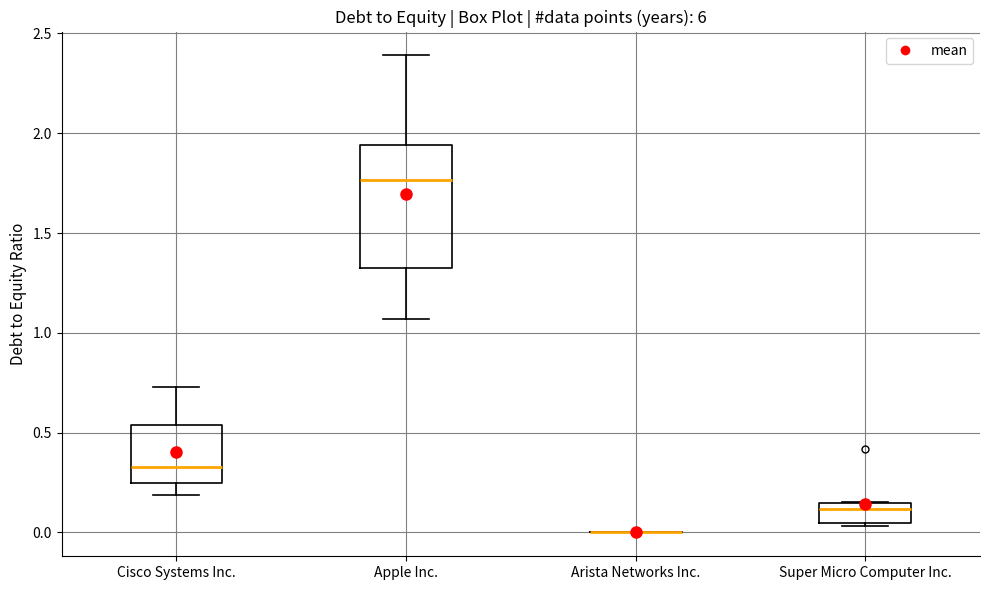

Reading left to right, read every box against the y-axis: the position of its median line, the range the box covers, and the ends of its whiskers. The values are not printed on the chart, so give them approximately, as read against the axis.

Cisco Systems Inc.: median 0.35, box 0.25 to 0.55, whiskers 0.20 to 0.75
Apple Inc.: median 1.75, box 1.35 to 1.95, whiskers 1.05 to 2.40
Arista Networks Inc.: box collapsed to a line at 0.00, whiskers 0.00 to 0.00
Super Micro Computer Inc.: median 0.10, box 0.05 to 0.15, whiskers 0.05 to 0.15